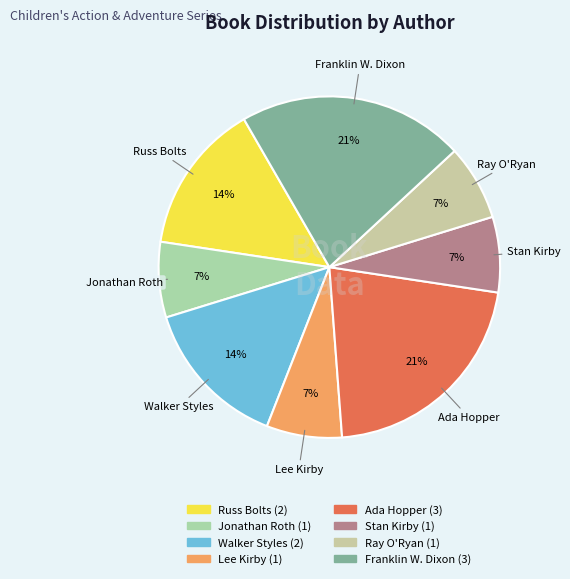

Is it true that Lee Kirby is 15% of the pie?

False